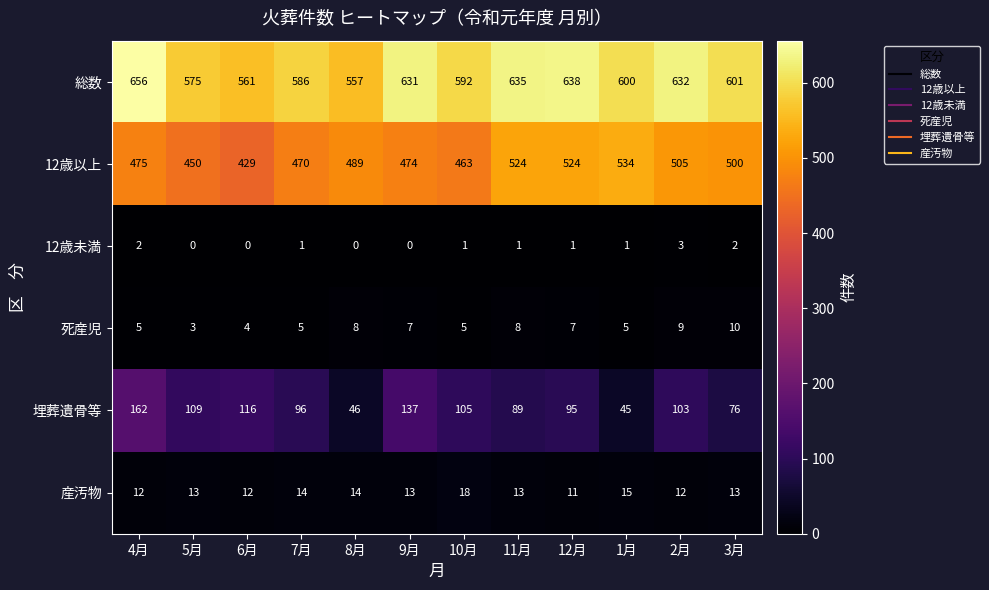

What is the sum of all 埋葬遺骨等 values?

1179